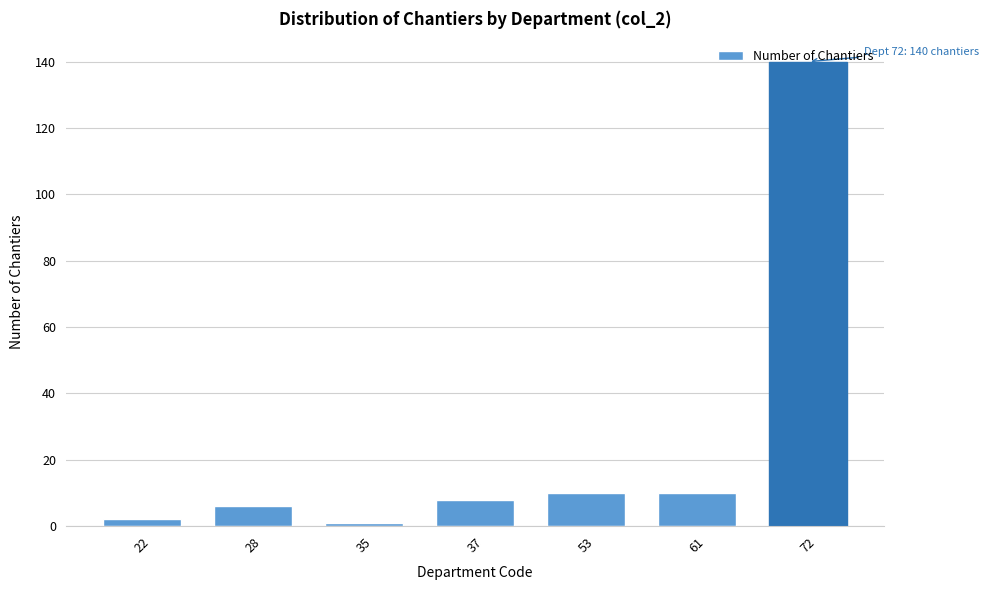

True or false: the data shows 1 at 35.

True